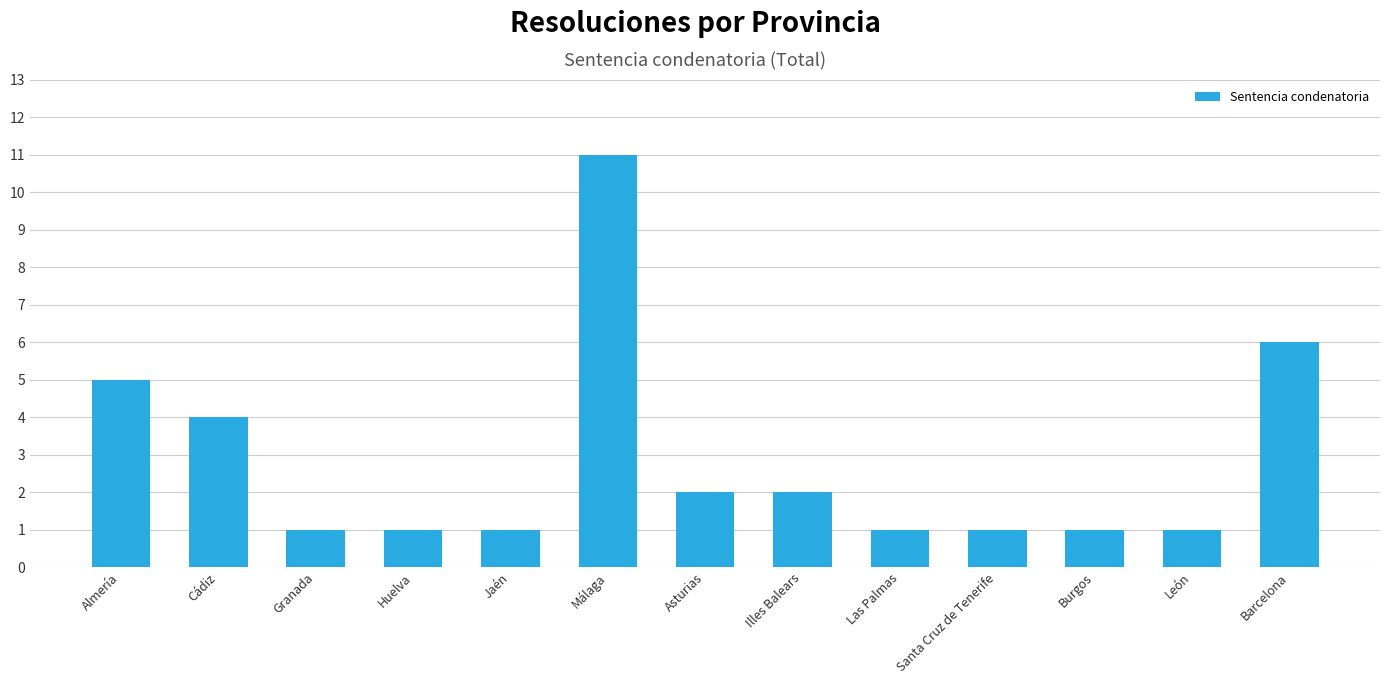

Reading left to right, list all the values displayed in this chart.

Almería=5	Cádiz=4	Granada=1	Huelva=1	Jaén=1	Málaga=11	Asturias=2	Illes Balears=2	Las Palmas=1	Santa Cruz de Tenerife=1	Burgos=1	León=1	Barcelona=6